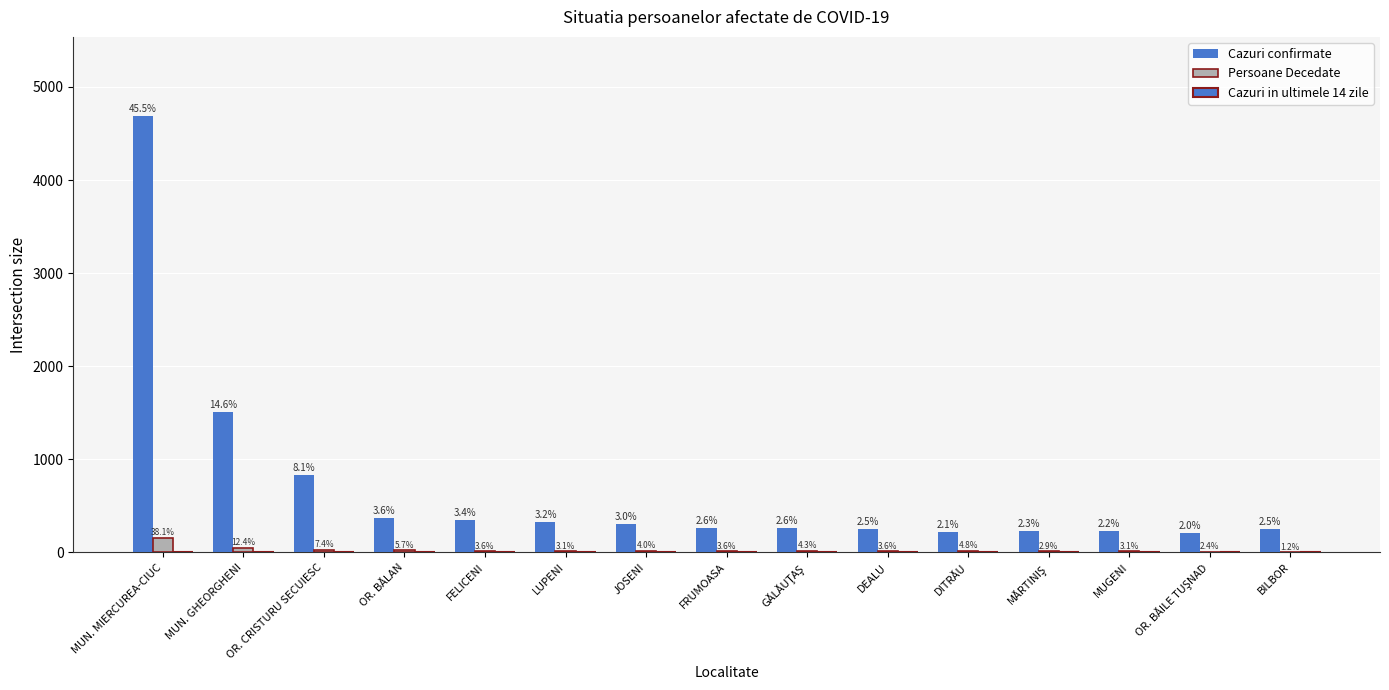

Are the bars horizontal?

No